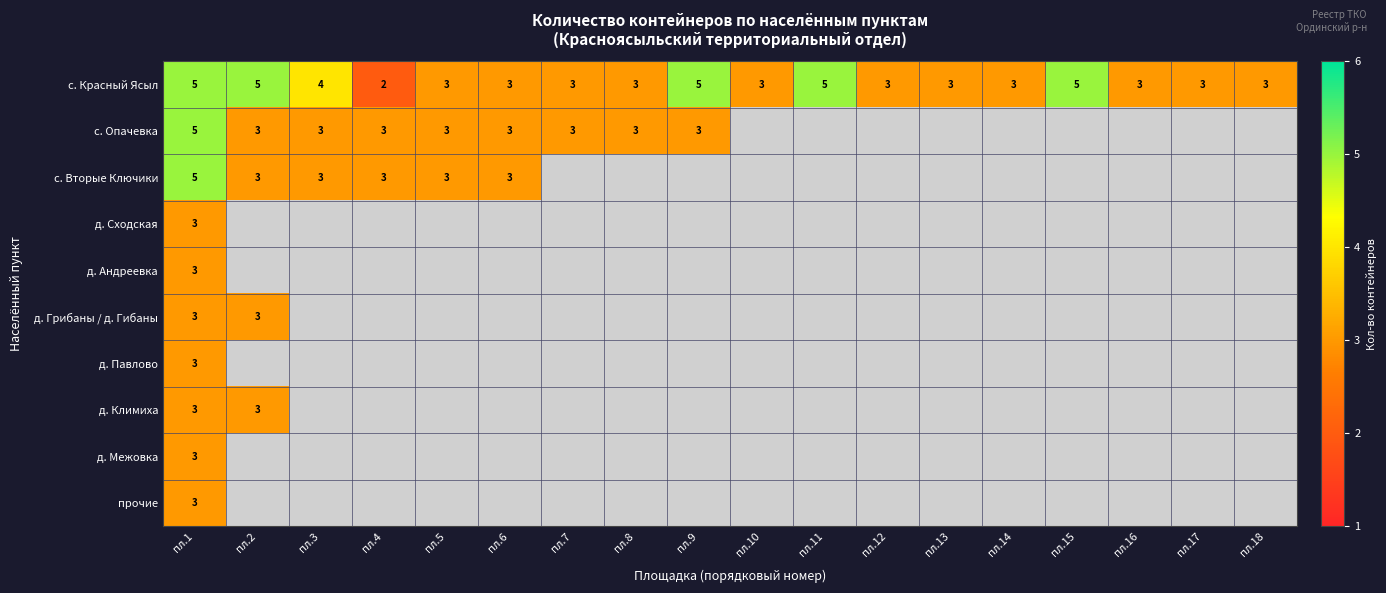

What is the difference between the second highest and minimum values in the с. Красный Ясыл series?

3